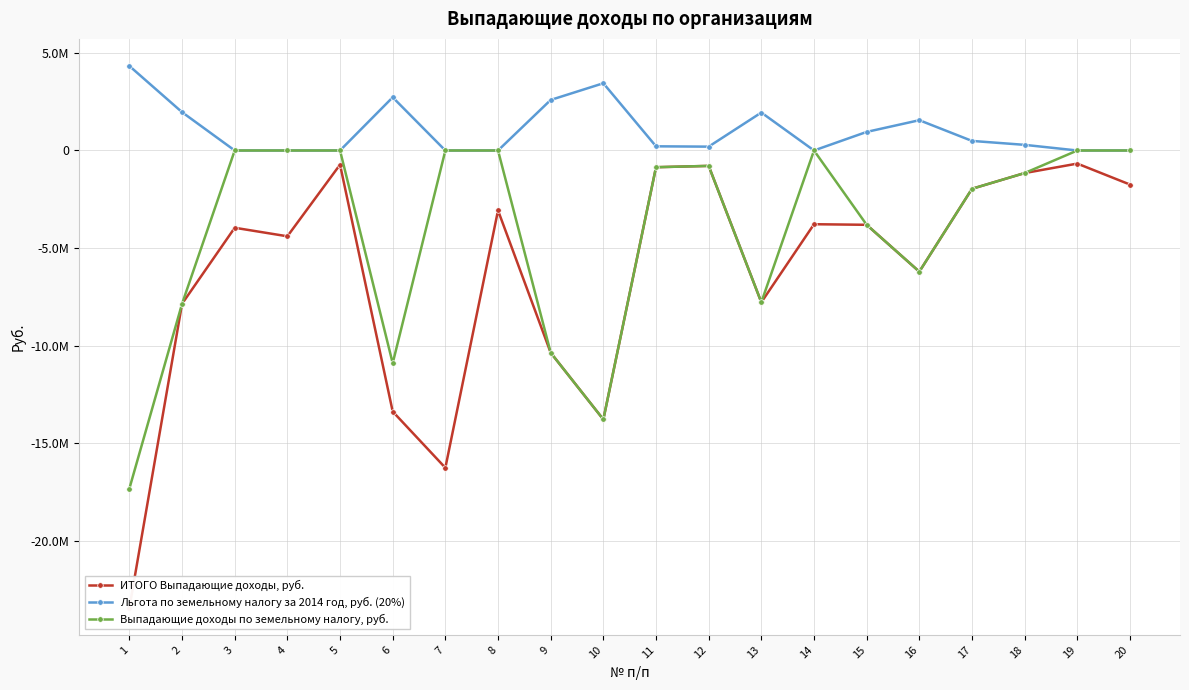

The value of Выпадающие доходы по земельному налогу, руб. at 15 is -3805555.2. True or false?

True